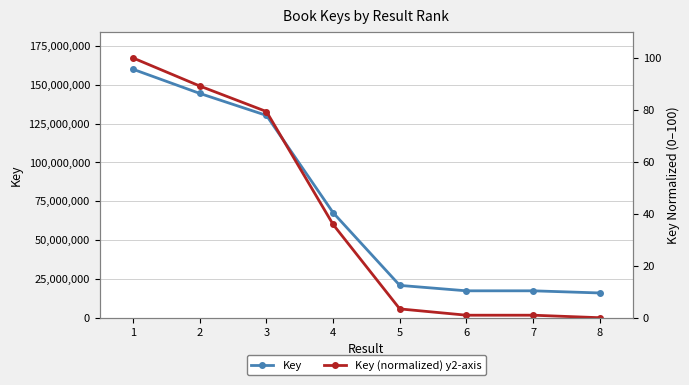

True or false: Key and Key (normalized) y2-axis intersect in this chart.

False